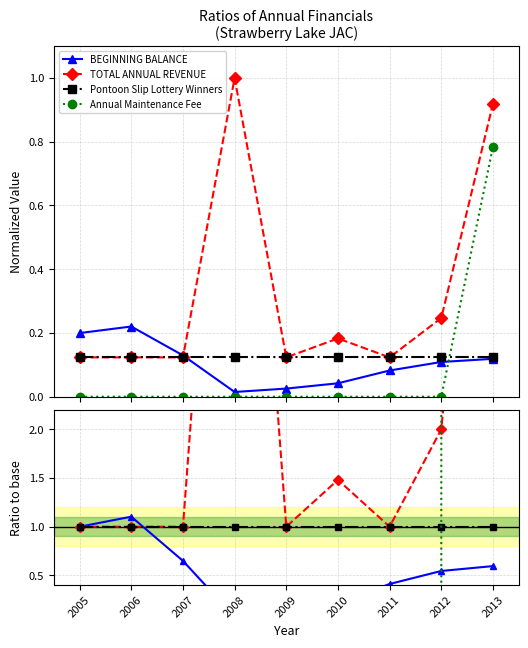

The value of TOTAL ANNUAL REVENUE at 2009 is 0.4. True or false?

False